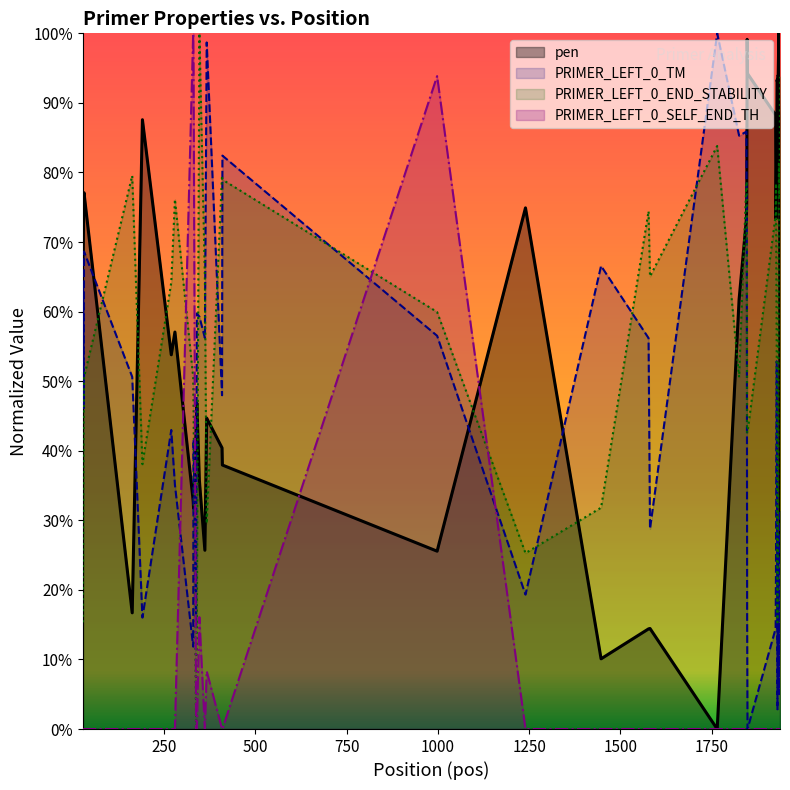

The pen series shows 2.7 at 24. True or false?

False